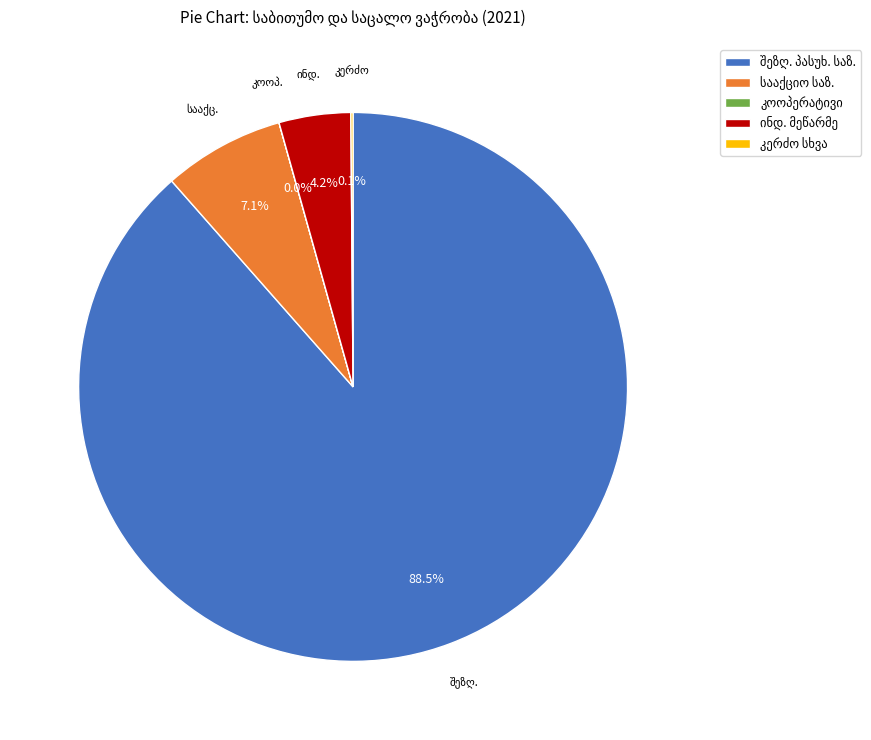

Does any single category account for the majority?

Yes